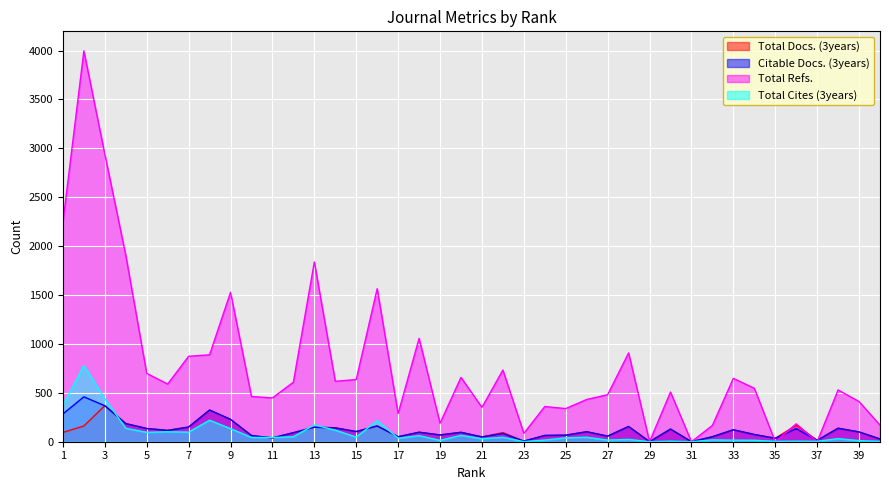

True or false: Total Docs. (3years) has a value of 46 at 33.

False